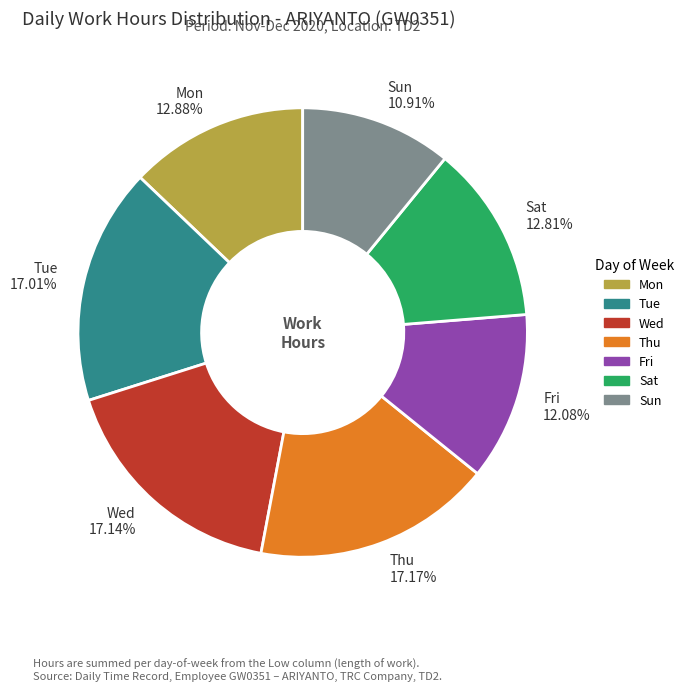

How many slices are in this pie chart?

7